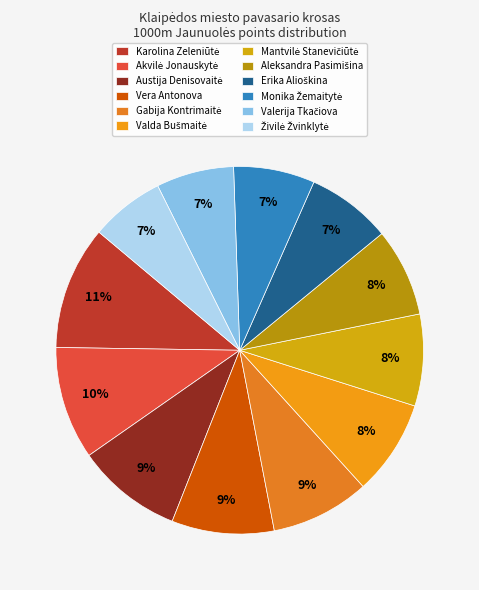

How many slices are in this pie chart?

12